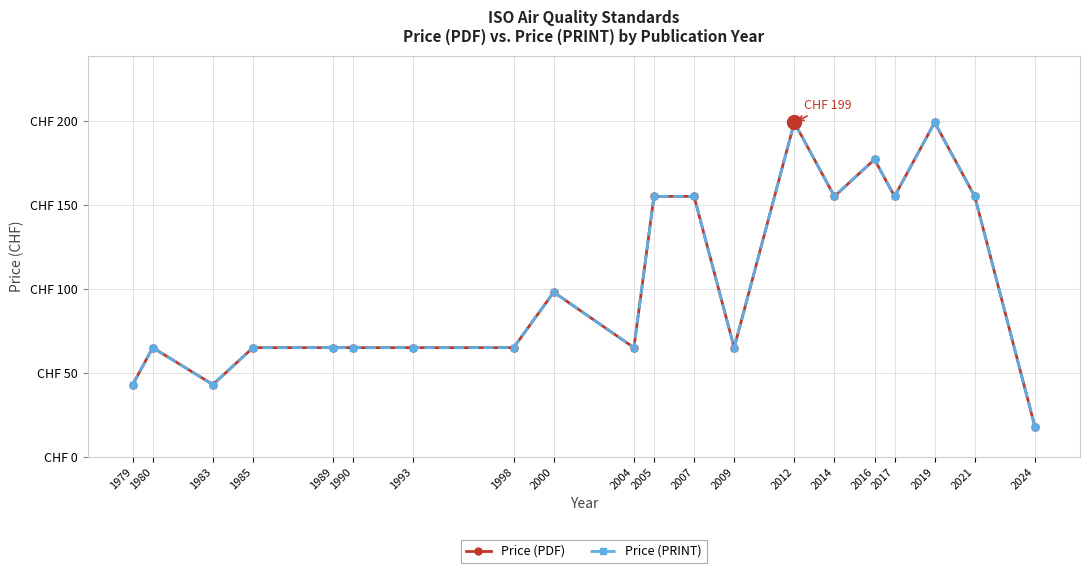

Does the chart have visible grid lines?

Yes